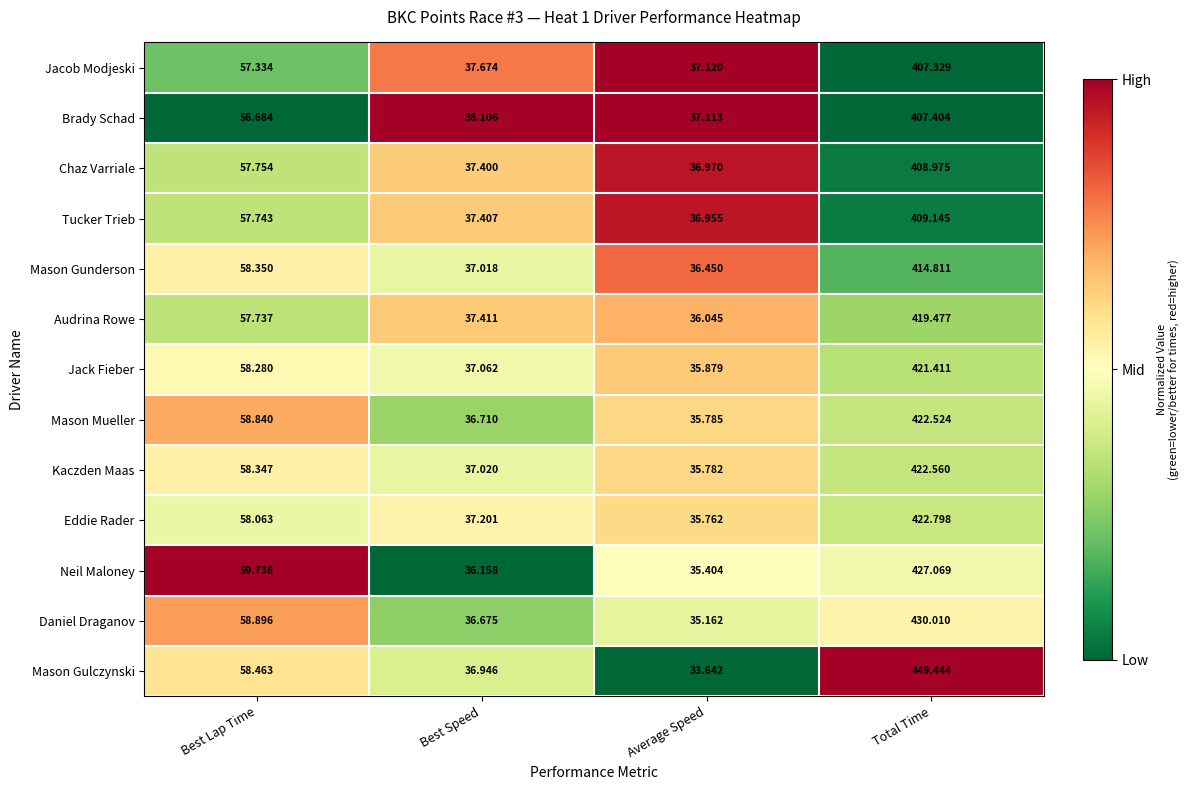

Which category has the highest value in the Daniel Draganov series?

Total Time